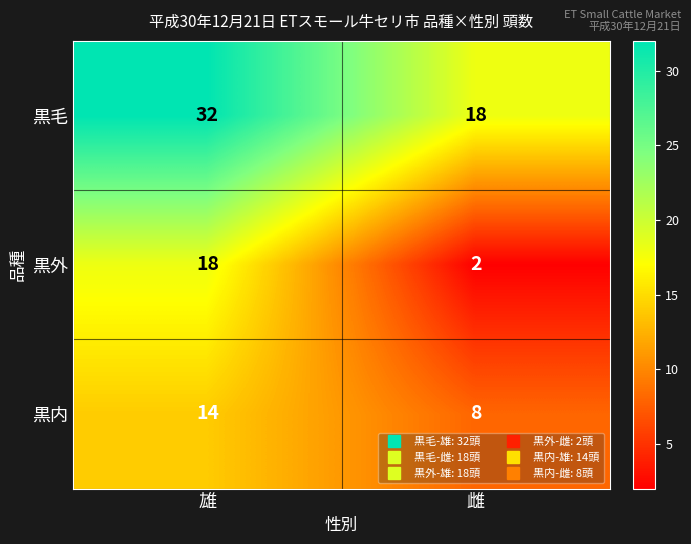

True or false: 黒外 has a value of 4 at 雄.

False